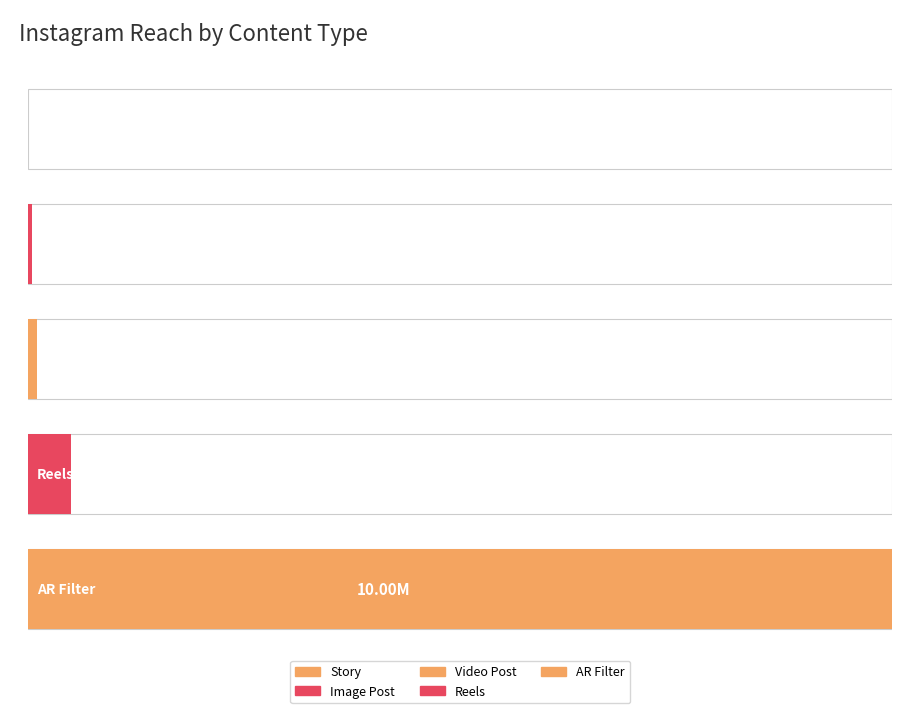

What is the minimum value shown in the chart?

1500